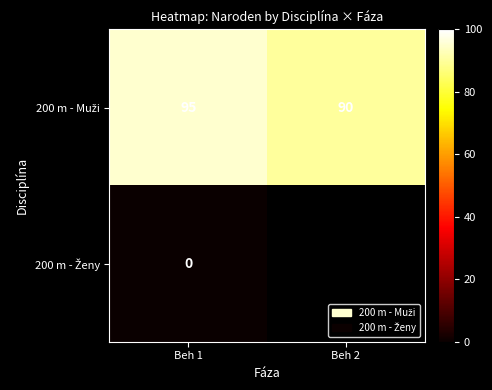

Between Beh 1 and Beh 2, which is larger?

Beh 1